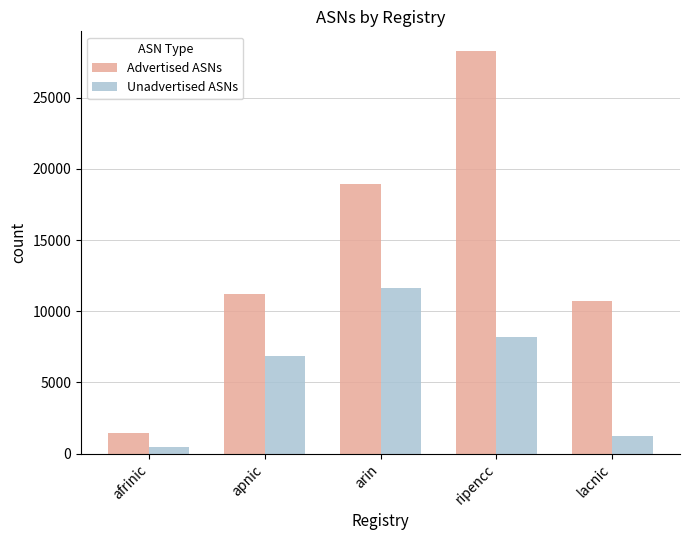

What is the sum of the Unadvertised ASNs values at lacnic and apnic?

8116